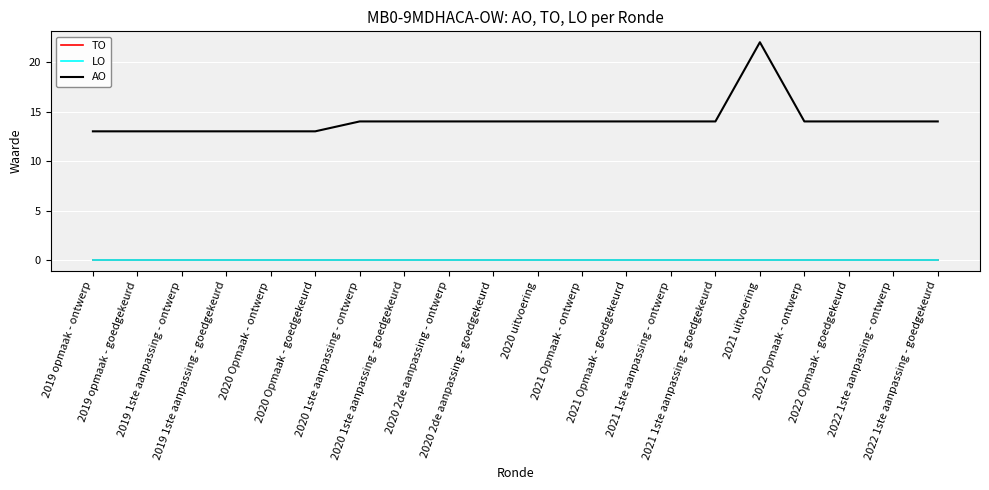

True or false: AO and TO cross at least once.

False